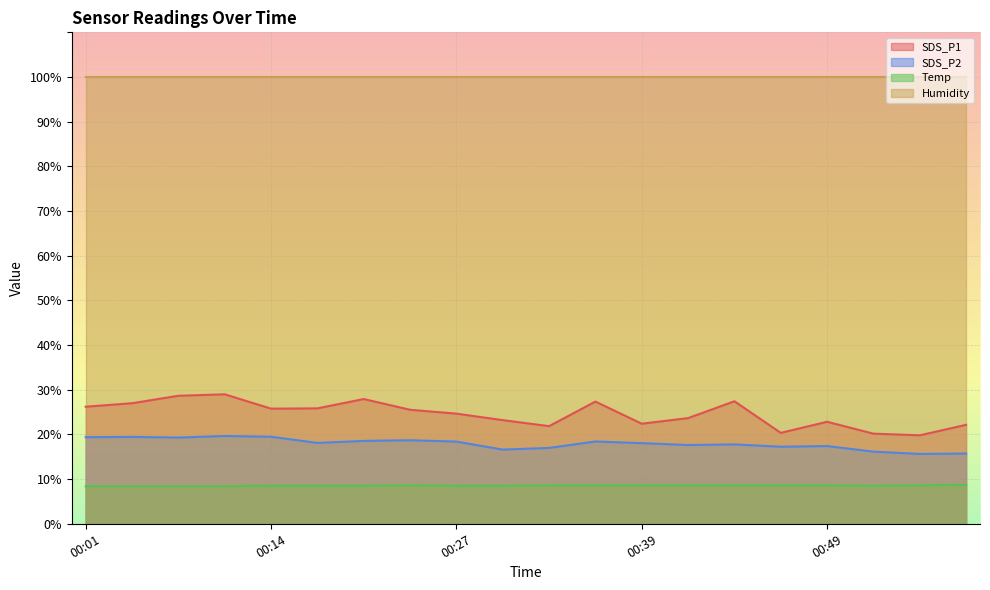

Which series has the widest spread of values?

SDS_P1